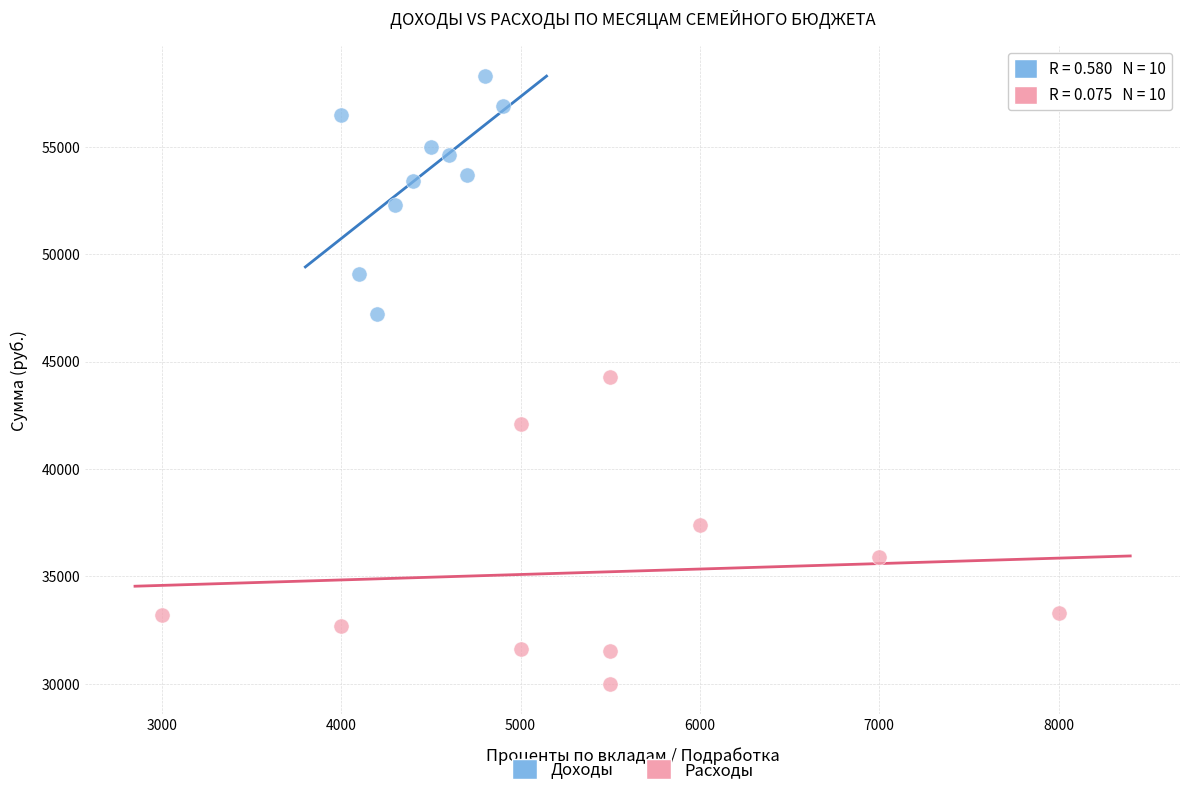

Which series has the widest spread of Y values?

Расходы